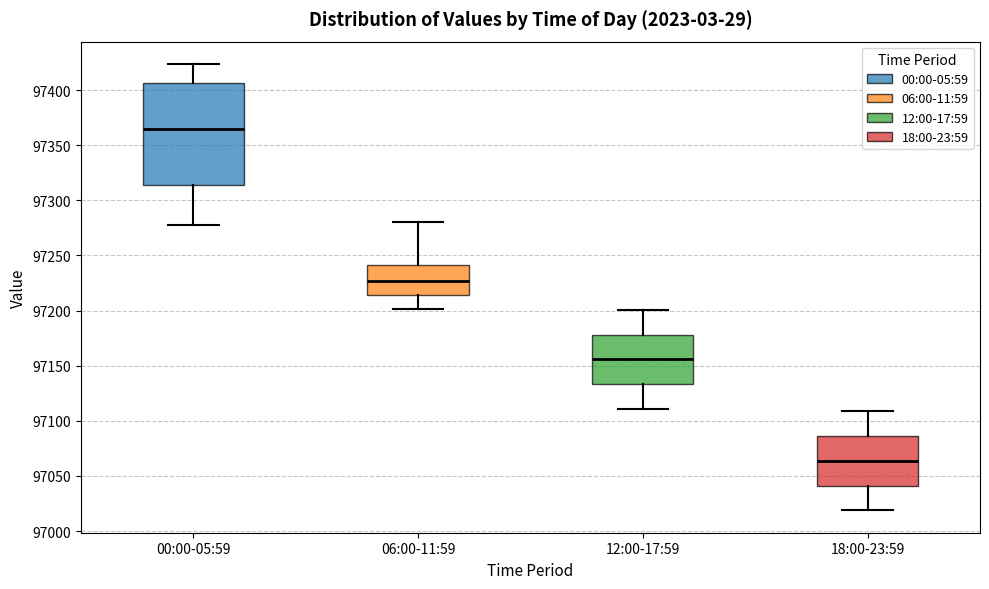

Reading left to right, transcribe this box plot: for each box, give where its median line is, the range the box spans, and where its two whiskers end, as read against the y-axis. The values are not printed on the chart, so give them approximately, as read against the axis.

00:00-05:59: median 97365, box 97315 to 97405, whiskers 97275 to 97425
06:00-11:59: median 97225, box 97215 to 97240, whiskers 97200 to 97280
12:00-17:59: median 97155, box 97135 to 97180, whiskers 97110 to 97200
18:00-23:59: median 97065, box 97040 to 97085, whiskers 97020 to 97110